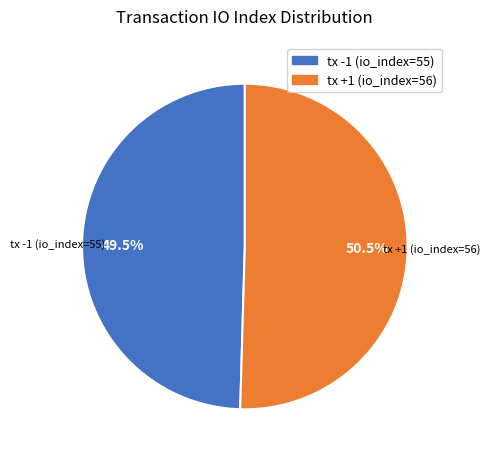

Which slice is the largest?

tx +1 (io_index=56)